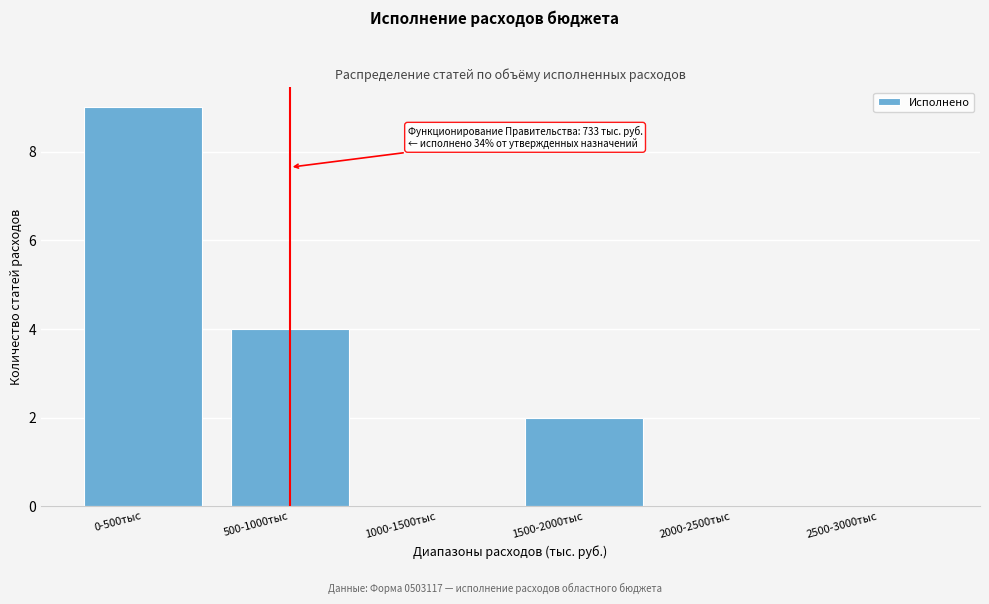

Reading left to right, extract all data points from this chart.

0-500тыс=9	500-1000тыс=4	1000-1500тыс=0	1500-2000тыс=2	2000-2500тыс=0	2500-3000тыс=0